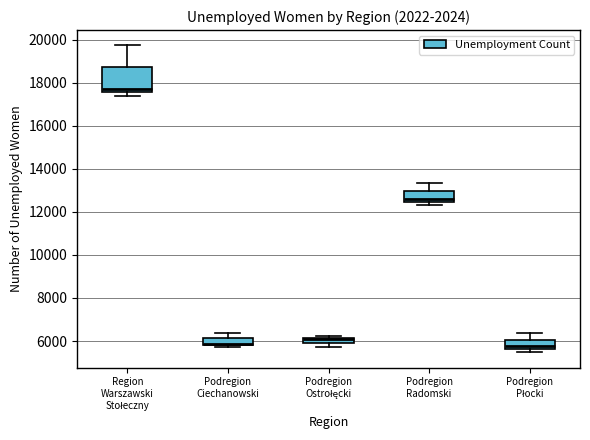

Comparing the boxes themselves (not the whiskers), which one is the tallest?

Region Warszawski Stołeczny